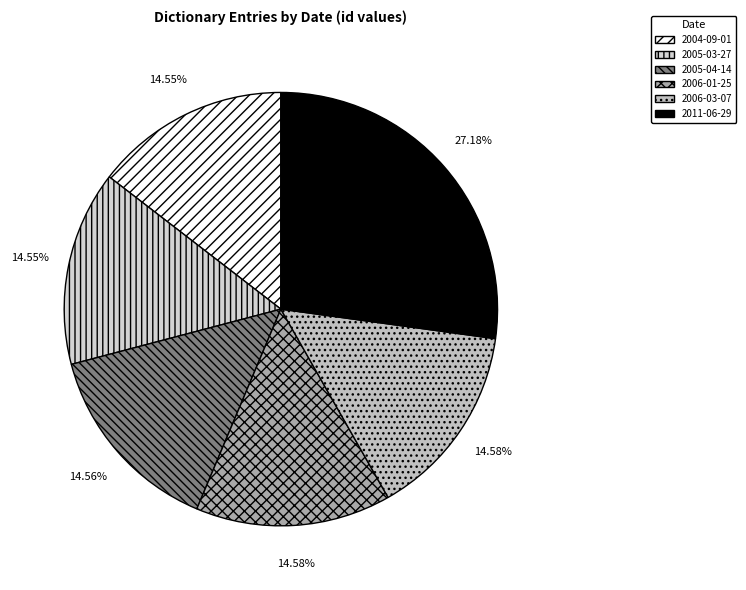

Is it true that 2006-01-25 is 27% of the pie?

False